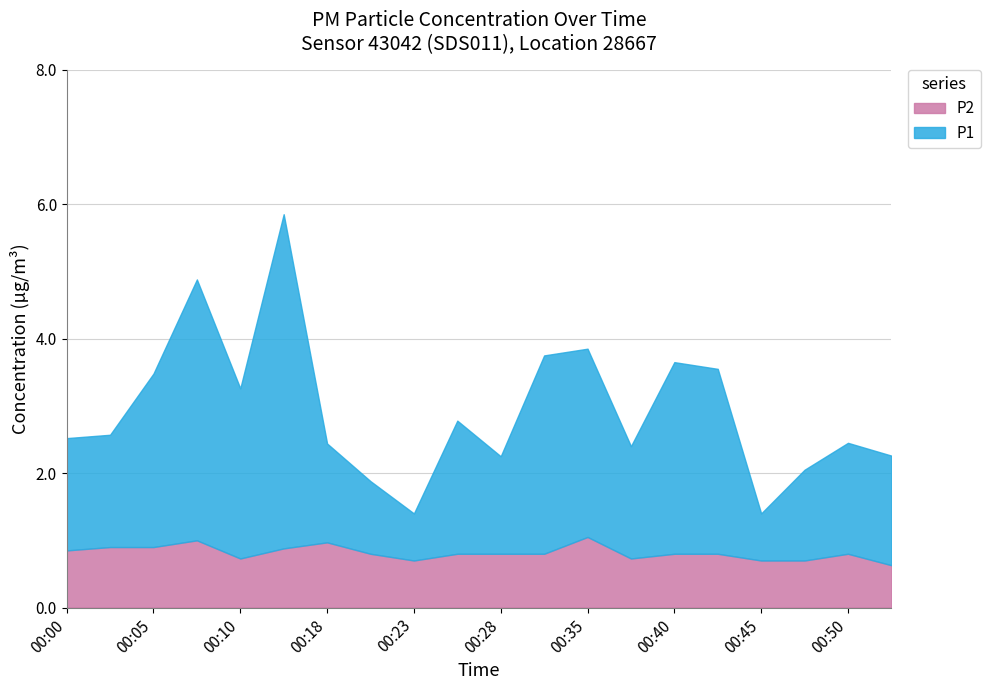

What is the difference between the maximum and second lowest values in the P2 series?

0.4